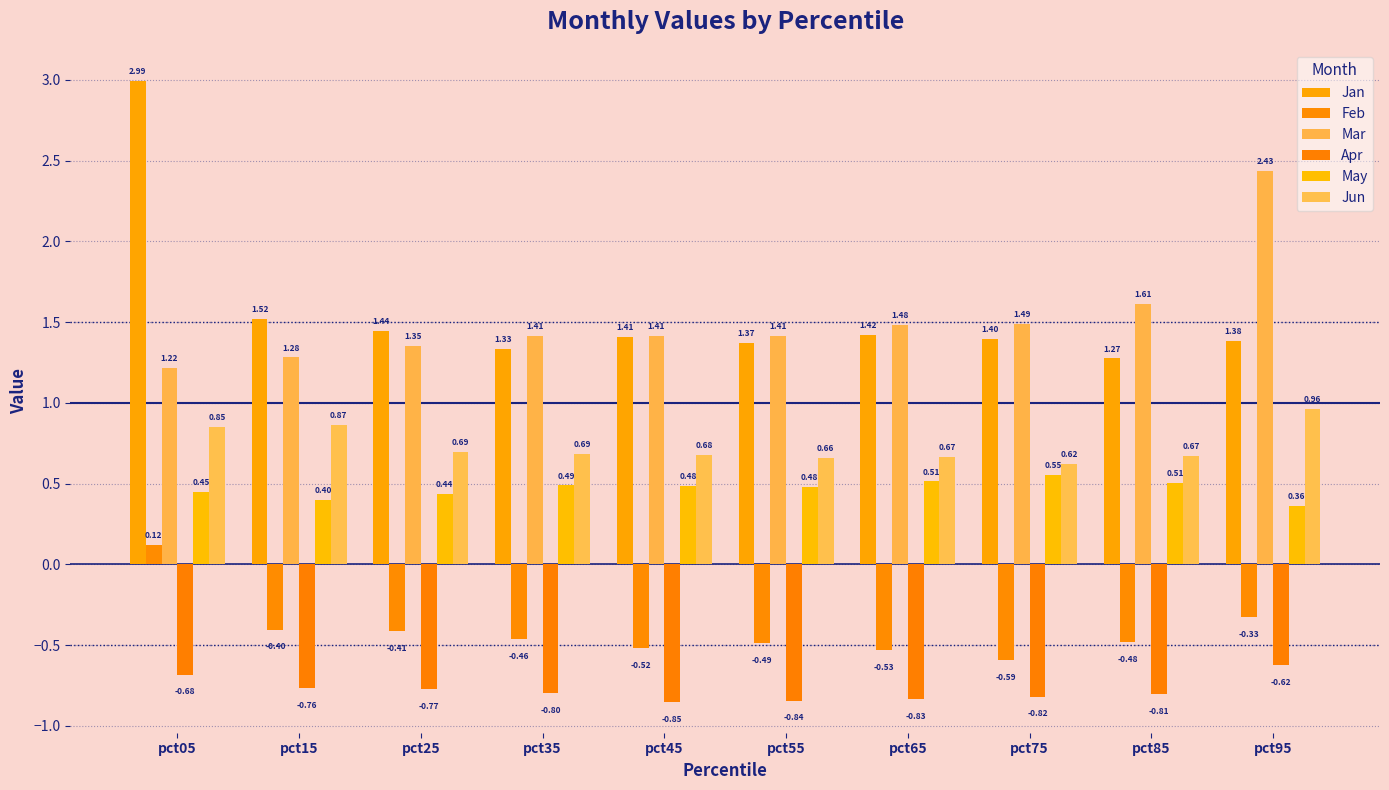

What is the minimum value shown in the chart?

-0.9